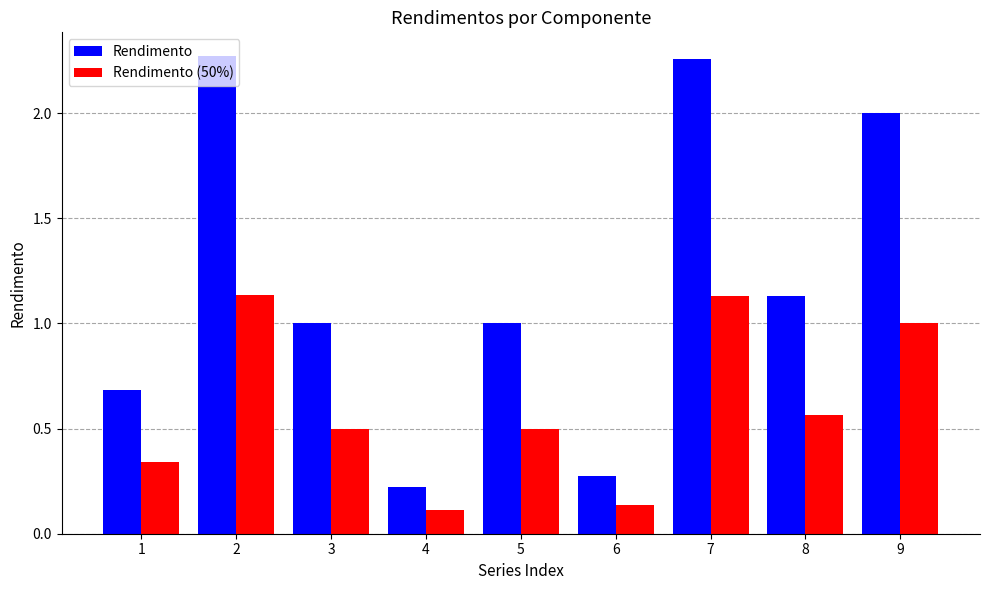

Is the value of Rendimento (50%) at 4 greater than the value of Rendimento at 8?

No